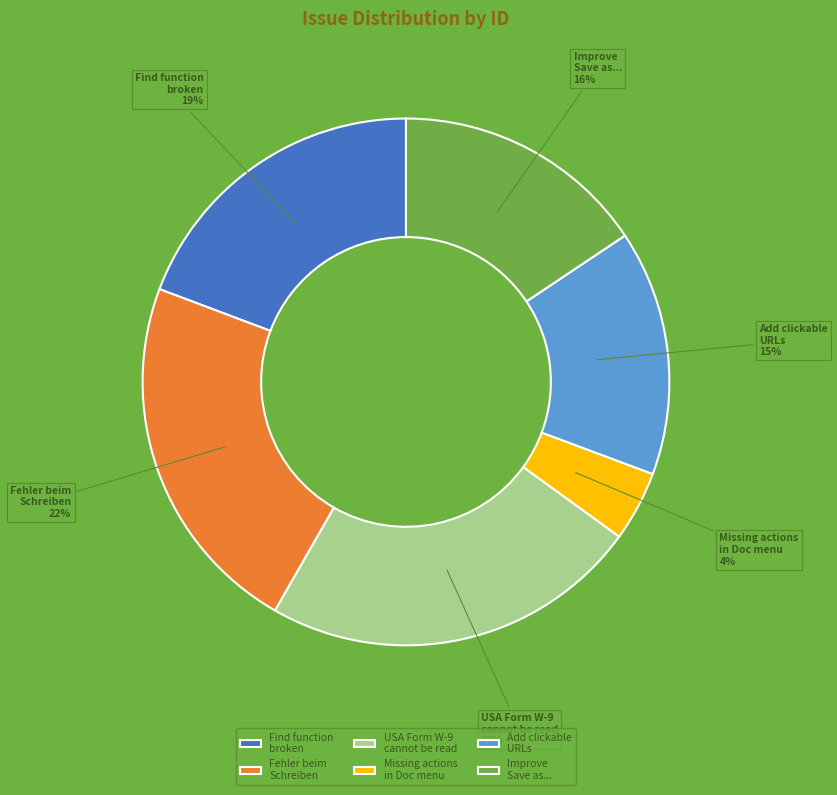

Rank the categories by value from highest to lowest.

USA Form W-9 cannot be read, Fehler beim Schreiben, Find function broken, Improve Save as..., Add clickable URLs, Missing actions in Doc menu